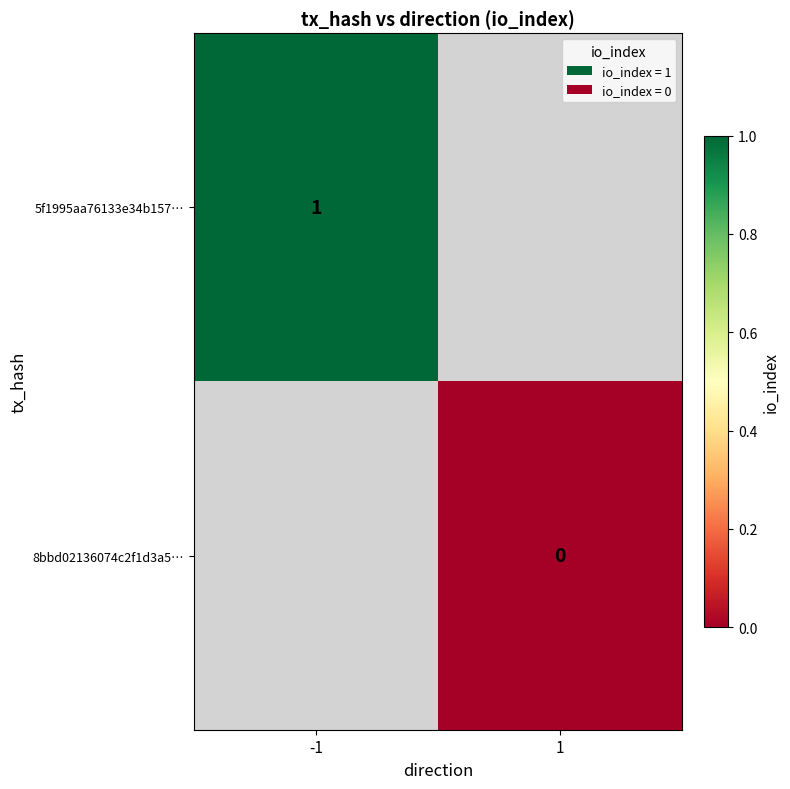

Is it true that 5f1995aa76133e34b157… equals 0.4 at -1?

False